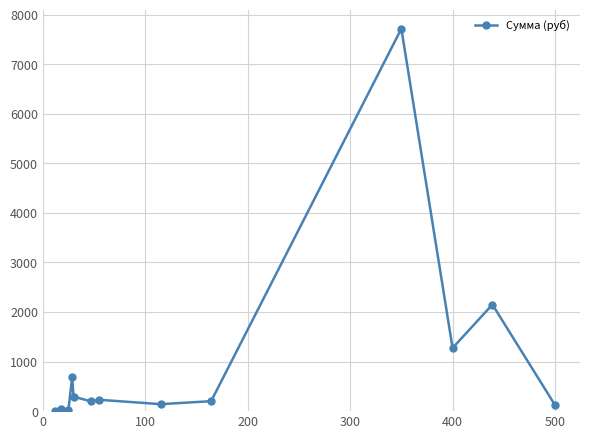

What is the average value?

1006.7